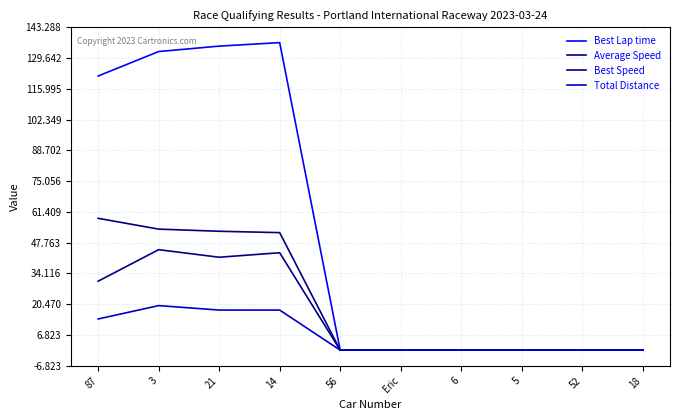

Reading right to left, list all the values displayed in this chart.

Best Lap time: 18=0.0	52=0.0	5=0.0	6=0.0	Eric=0.0	56=0.0	14=136.5	21=134.9	3=132.5	87=121.6
Average Speed: 18=0.0	52=0.0	5=0.0	6=0.0	Eric=0.0	56=0.0	14=43.2	21=41.2	3=44.6	87=30.6
Best Speed: 18=0.0	52=0.0	5=0.0	6=0.0	Eric=0.0	56=0.0	14=52.2	21=52.8	3=53.7	87=58.5
Total Distance: 18=0.0	52=0.0	5=0.0	6=0.0	Eric=0.0	56=0.0	14=17.8	21=17.8	3=19.8	87=13.8